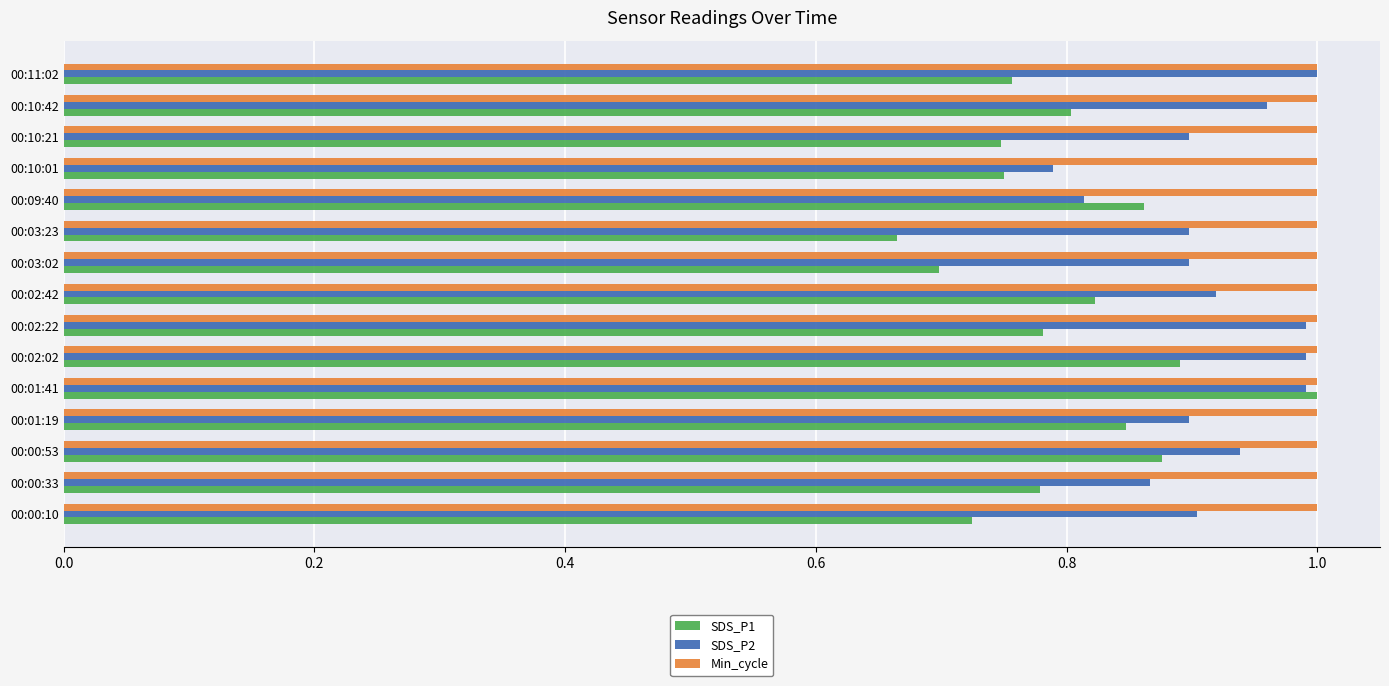

Which series has the largest total across all categories?

Min_cycle